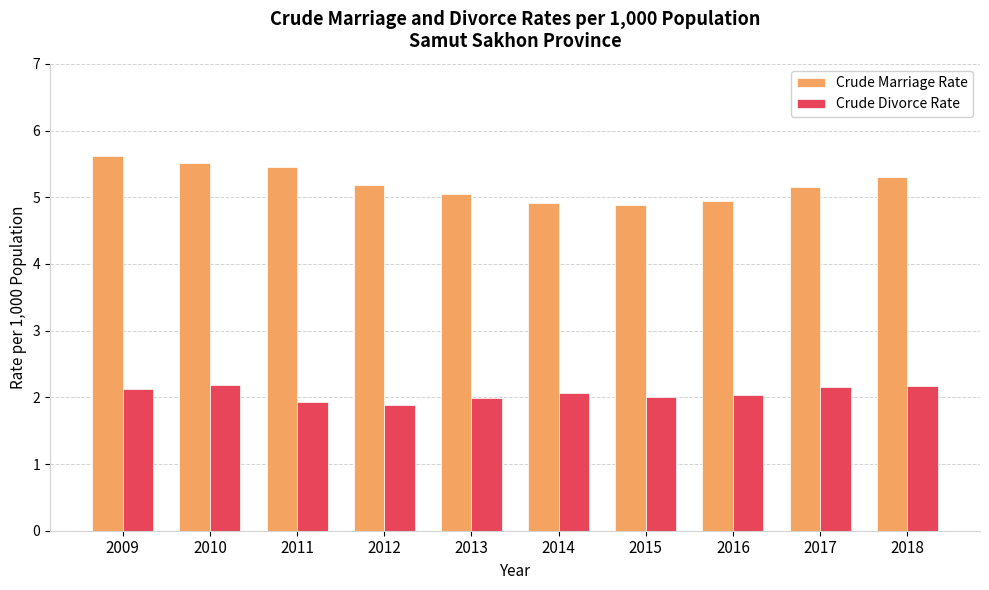

Where does the Crude Divorce Rate series first go above 2?

2009